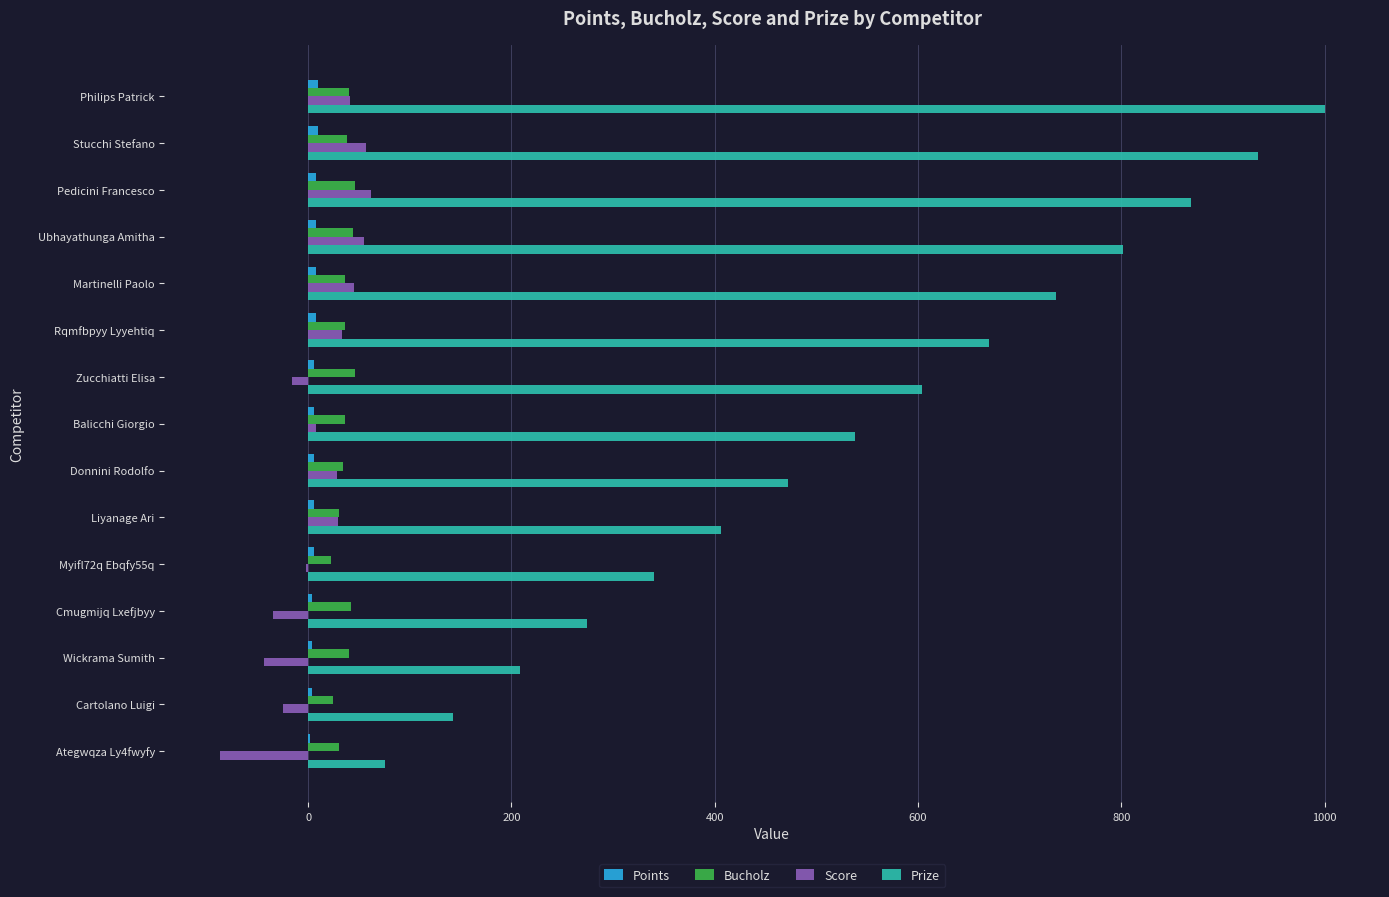

What is the maximum value shown in the chart?

1000